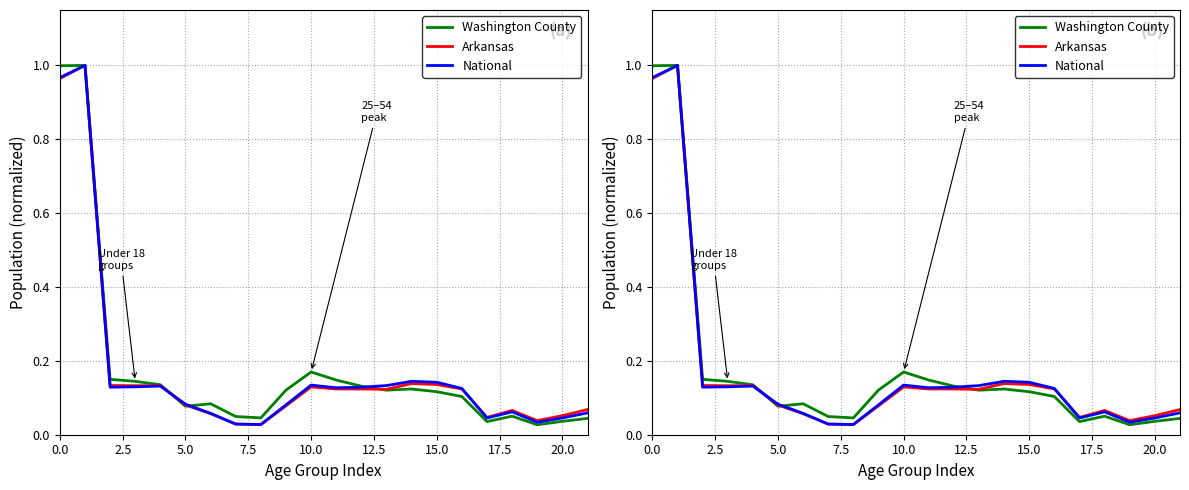

At 13, list the series in order from largest to smallest.

National, Arkansas, Washington County